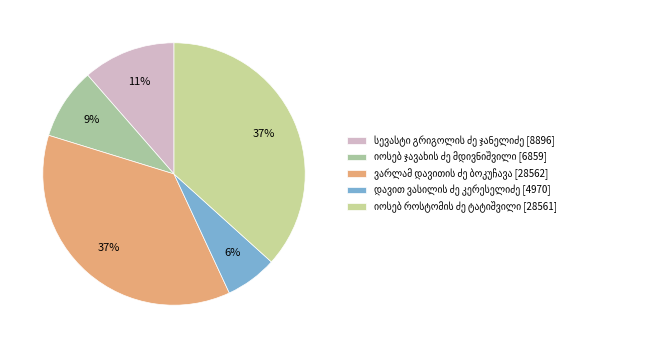

Count the number of slices in the pie.

5